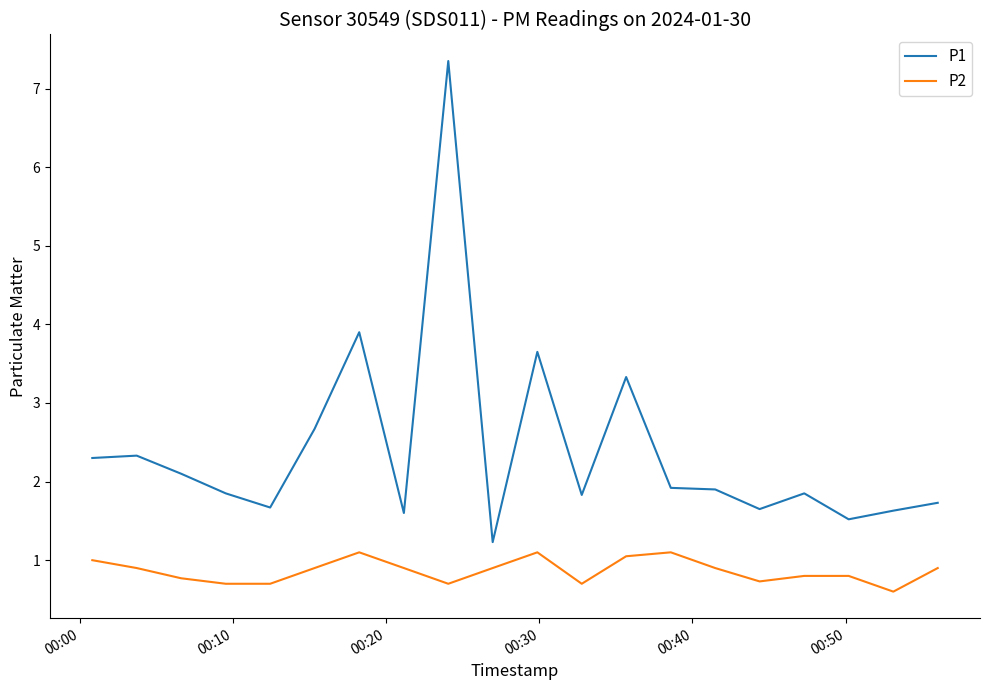

True or false: P2 and P1 cross at least once.

False